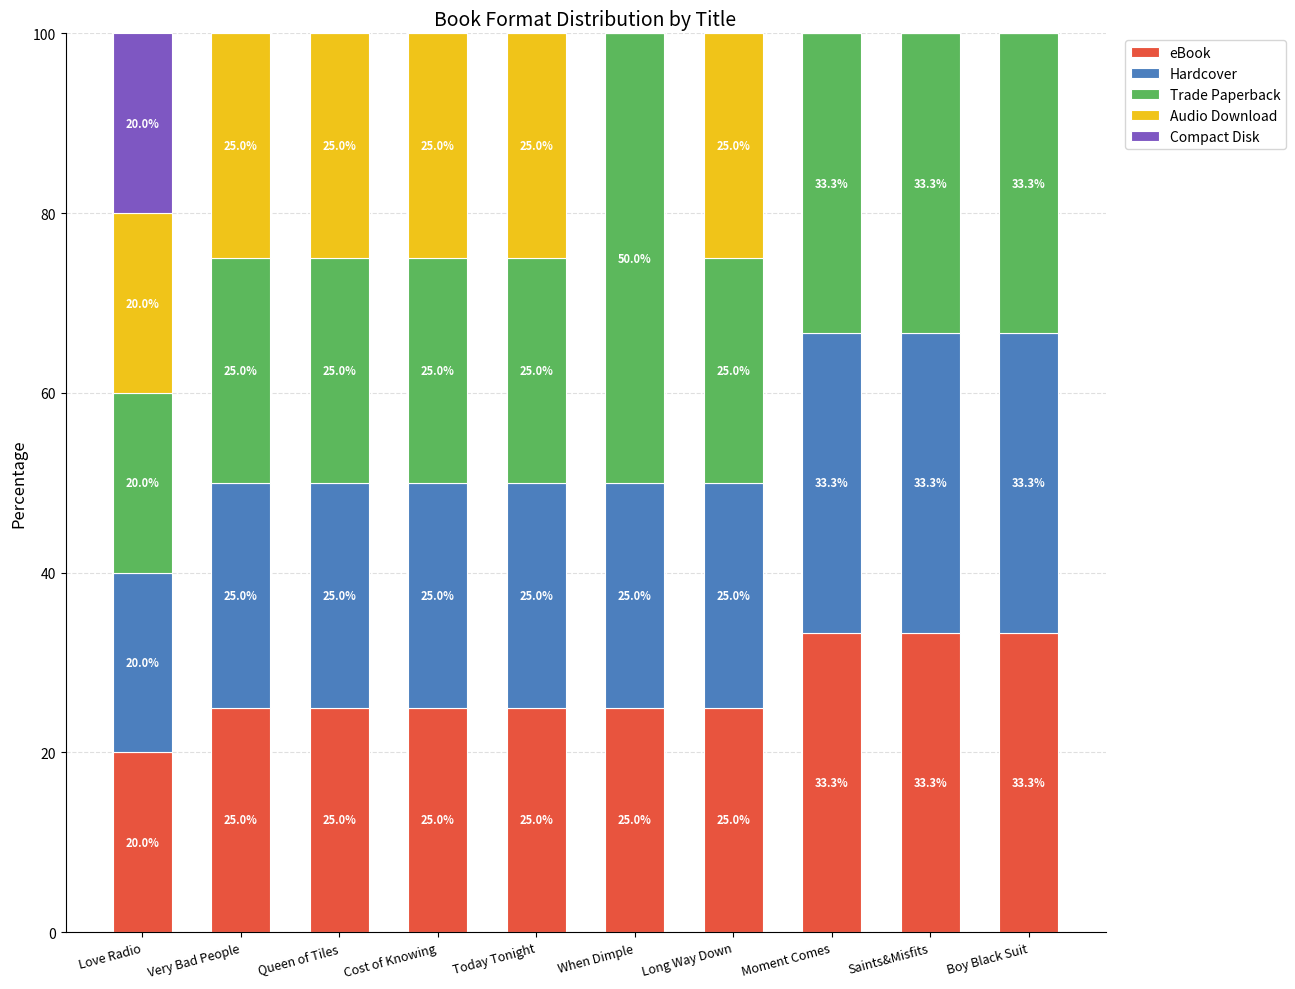

What is the total value across all series at Queen of Tiles?

100.0